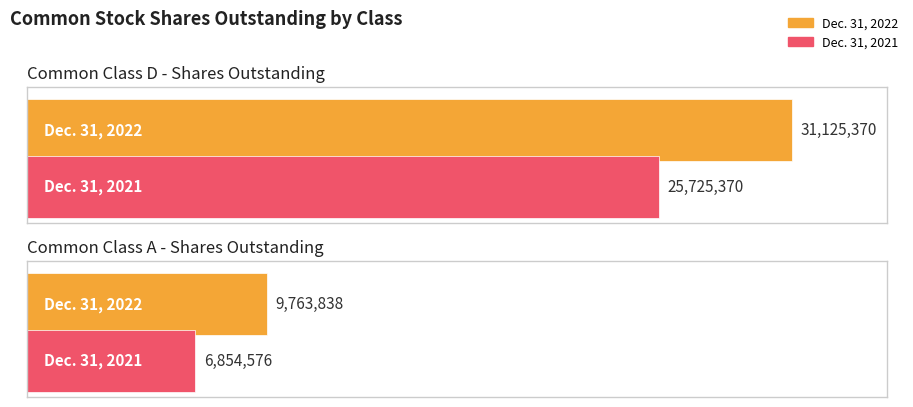

What is the label of the 2nd bar from the right?

Common Class D - Shares Outstanding